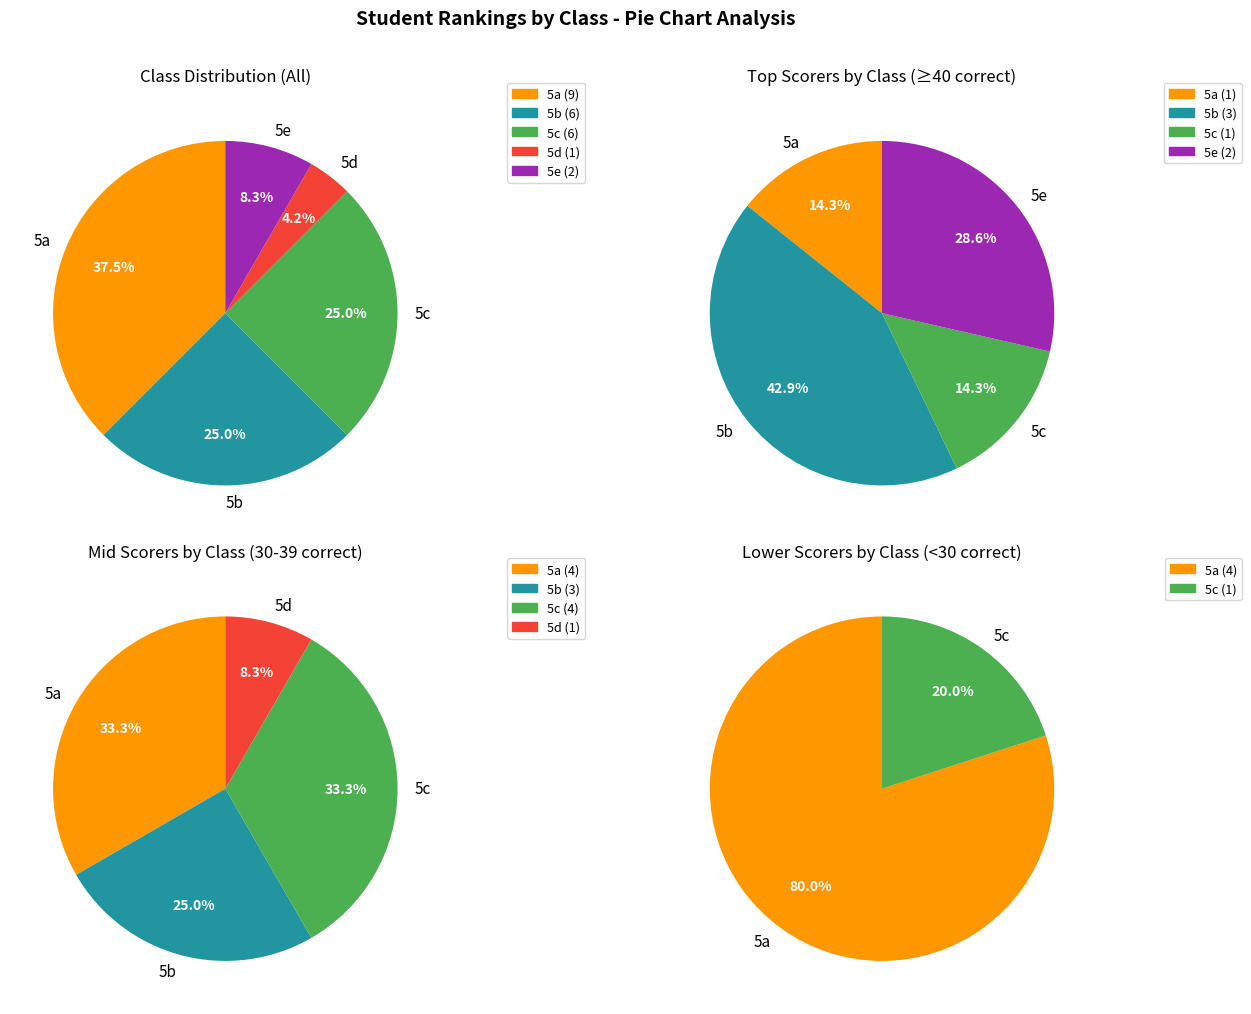

To the nearest percent, what is the difference between the 5e and 5d slice percentages?

4%